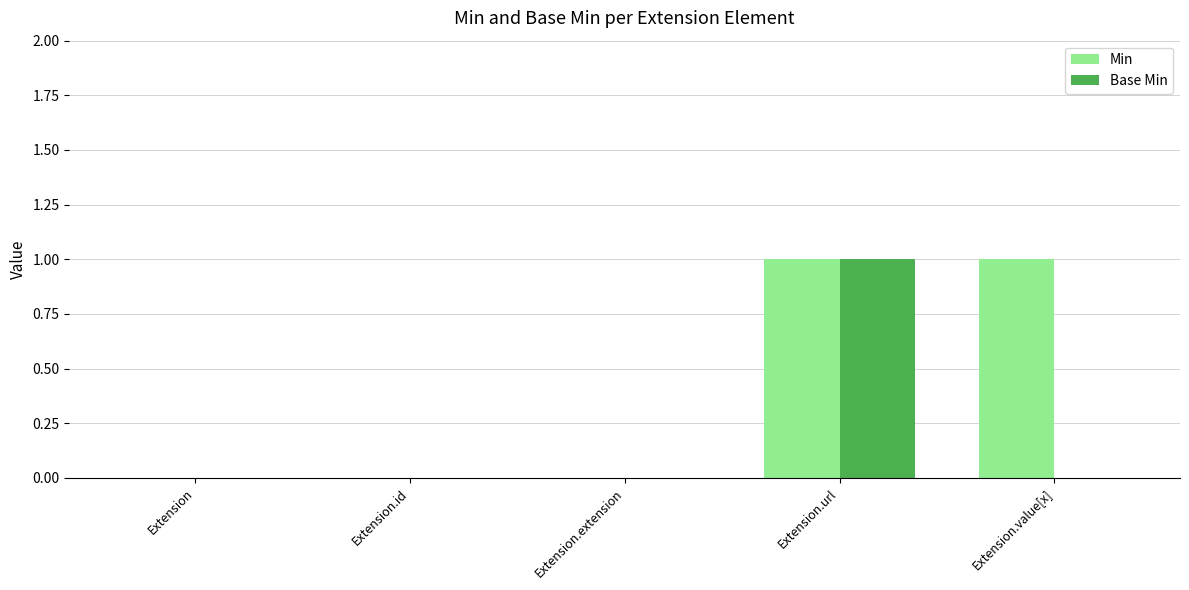

What is the spread (max minus min) of values at Extension.value[x]?

1